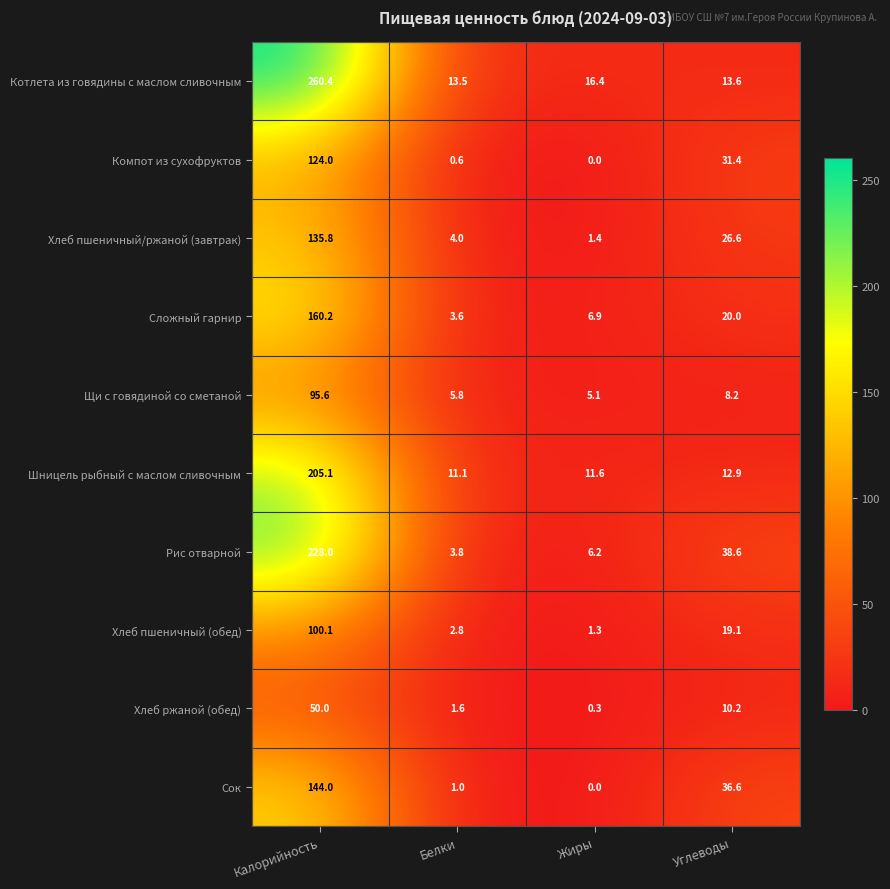

What is the approximate value of Котлета из говядины с маслом сливочным at Калорийность?

260.4